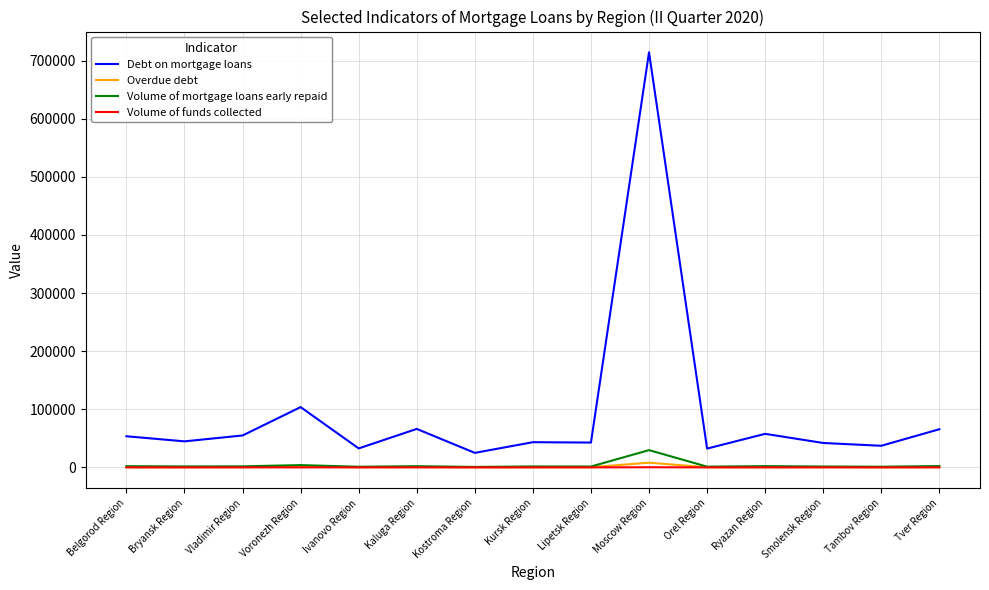

Between Kaluga Region and Moscow Region, which series saw the biggest shift?

Debt on mortgage loans